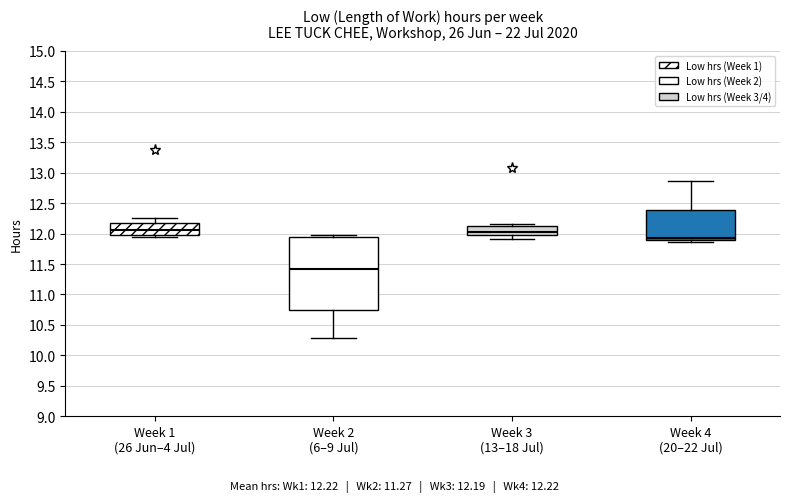

Reading left to right, transcribe this box plot: for each box, give where its median line is, the range the box spans, and where its two whiskers end, as read against the y-axis. The values are not printed on the chart, so give them approximately, as read against the axis.

Week 1 (26 Jun–4 Jul): median 12.05, box 12.00 to 12.20, whiskers 11.95 to 12.25
Week 2 (6–9 Jul): median 11.40, box 10.75 to 11.95, whiskers 10.30 to 11.95 (just above the box's upper edge)
Week 3 (13–18 Jul): median 12.05, box 11.95 to 12.15, whiskers 11.90 to 12.15 (just above the box's upper edge)
Week 4 (20–22 Jul): median 11.95, box 11.90 to 12.40, whiskers 11.85 to 12.85